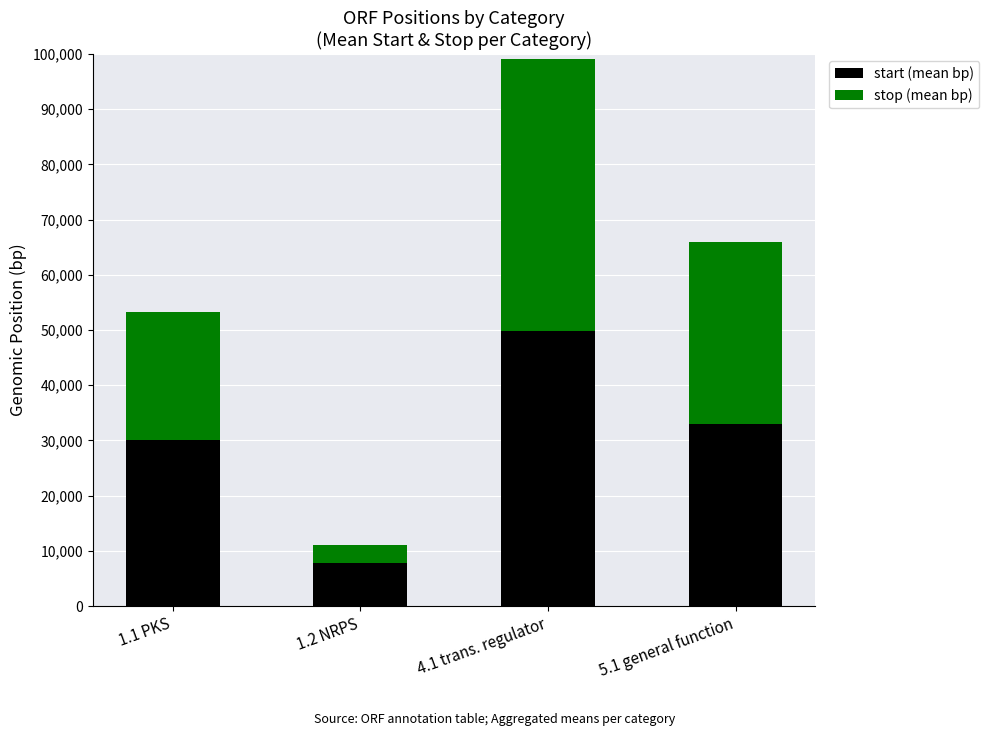

Reading right to left, transcribe the values for start (mean bp).

5.1 general function=33012	4.1 trans. regulator=49736	1.2 NRPS=7822	1.1 PKS=30058